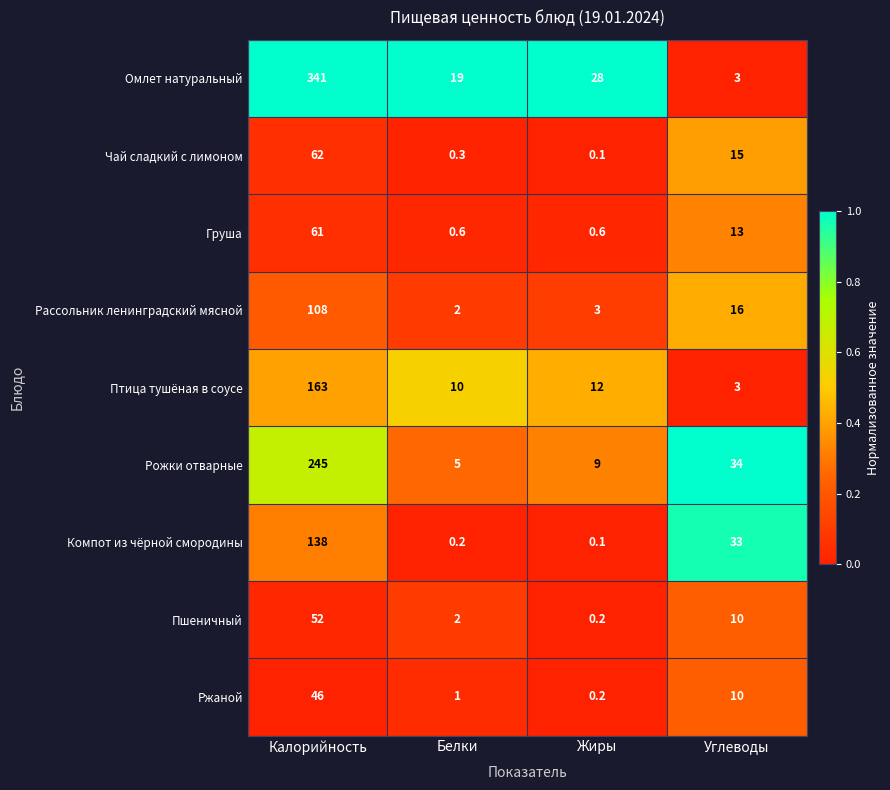

List the series in order of their peak value, highest first.

Омлет натуральный, Рожки отварные, Птица тушёная в соусе, Компот из чёрной смородины, Рассольник ленинградский мясной, Чай сладкий с лимоном, Груша, Пшеничный, Ржаной